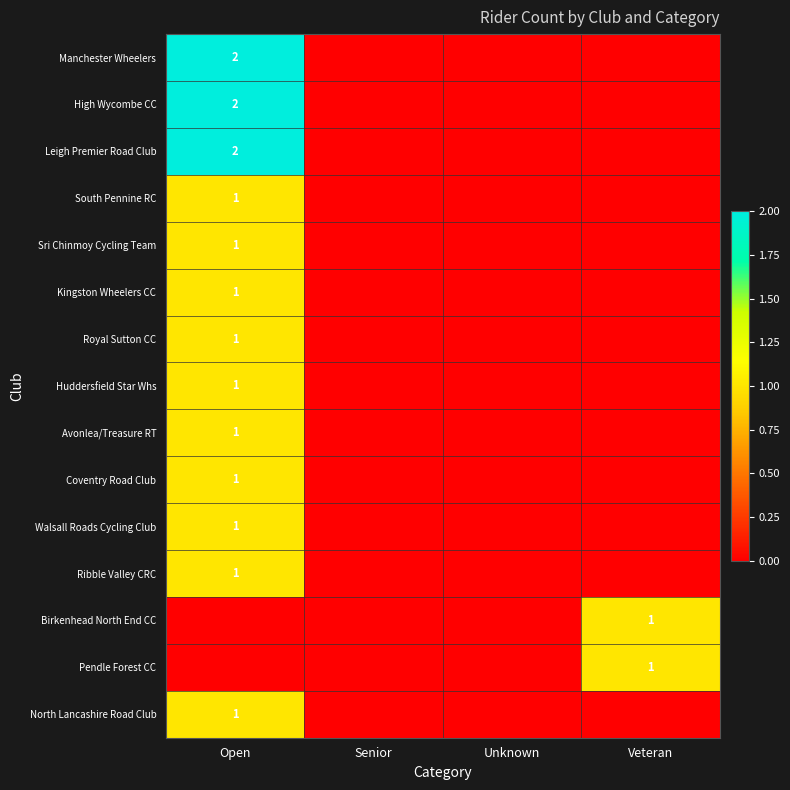

Between Veteran and Unknown, which is larger?

Veteran